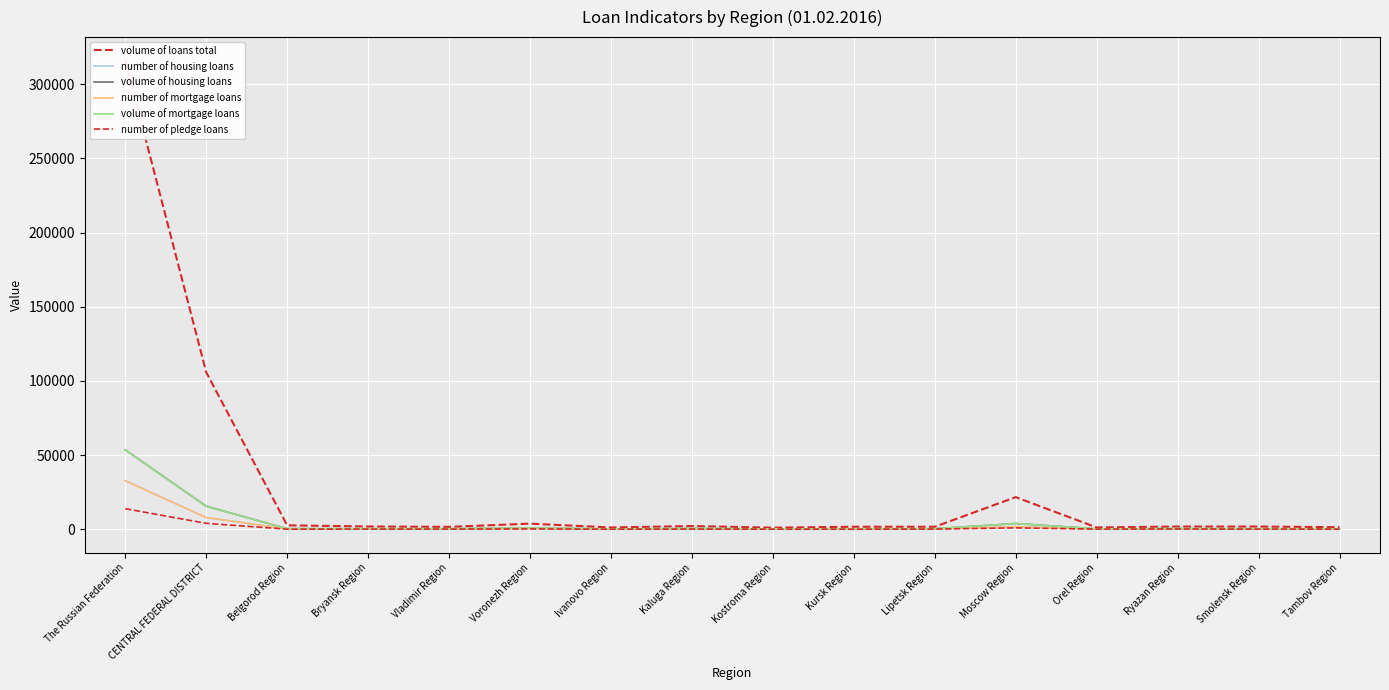

How many interior local valleys does the number of housing loans series have?

5